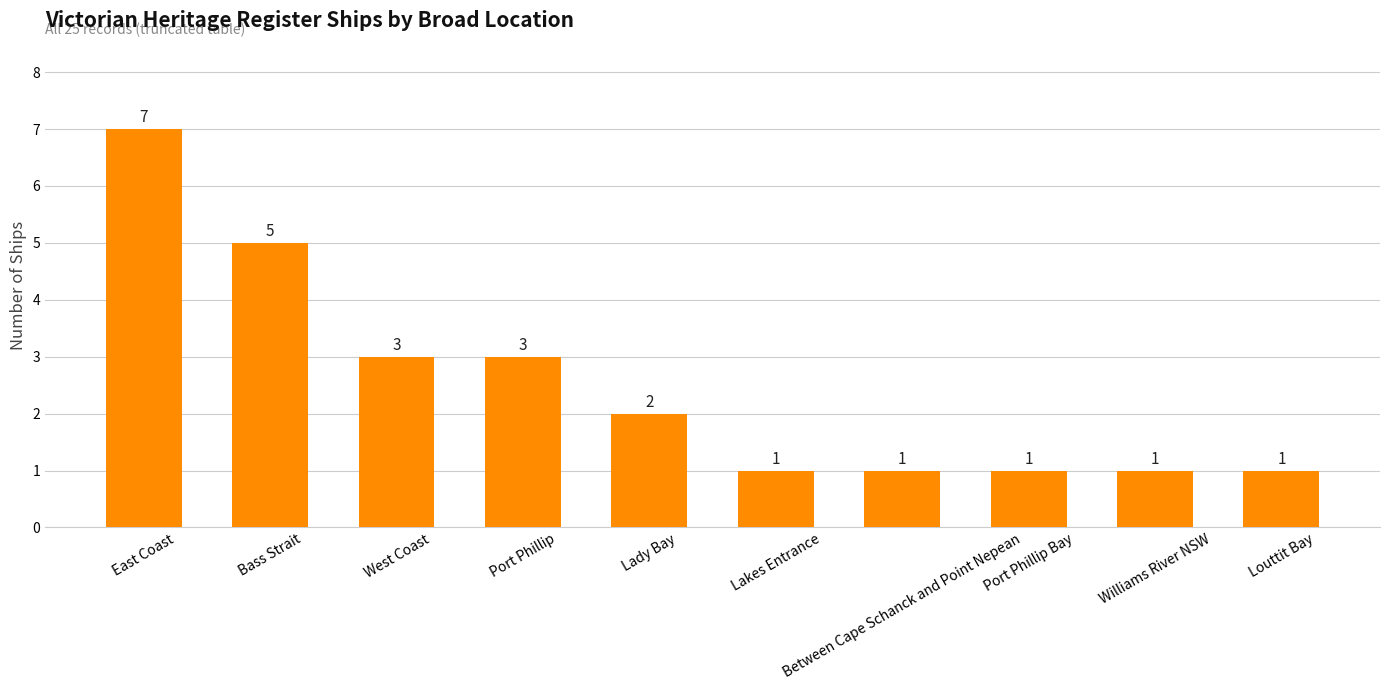

Are the bars horizontal?

No